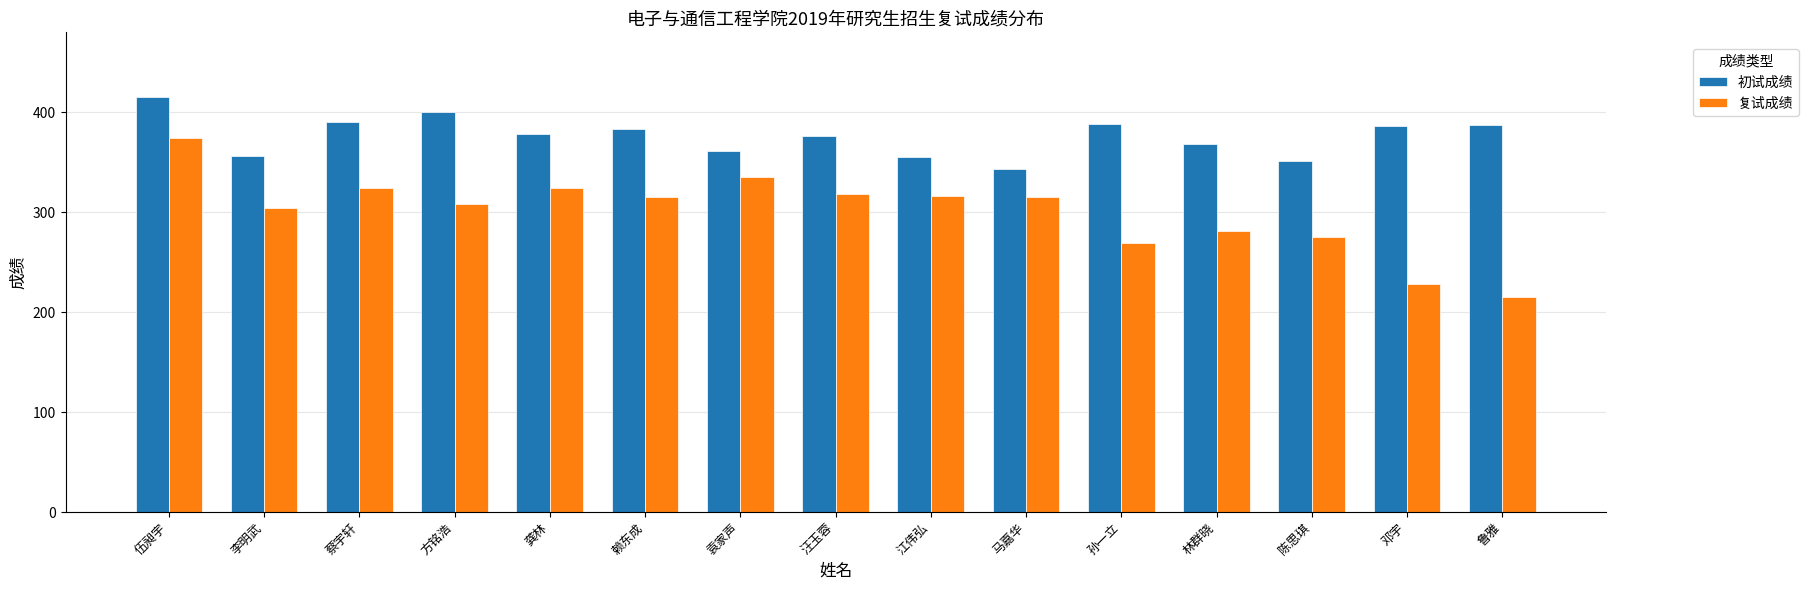

Is the value of 复试成绩 at 林群晓 greater than the value of 初试成绩 at 汪玉蓉?

No